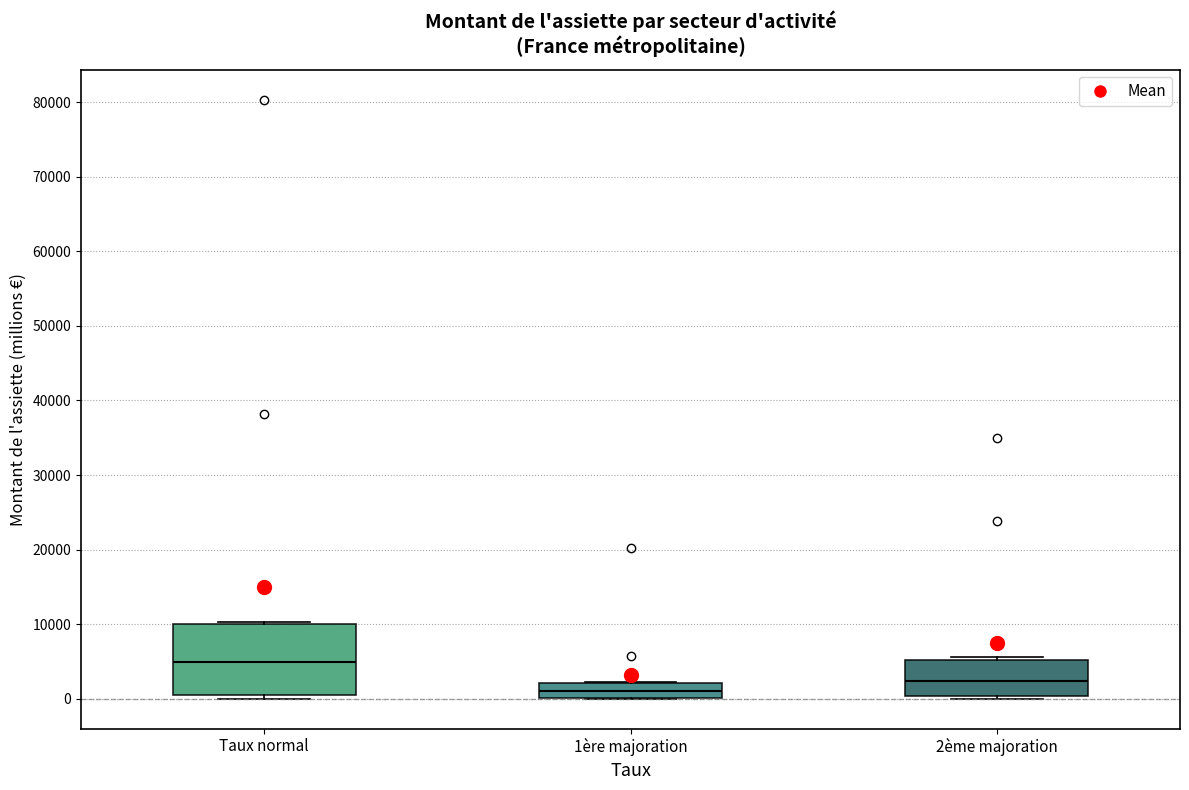

Comparing the boxes themselves (not the whiskers), which one is the tallest?

Taux normal